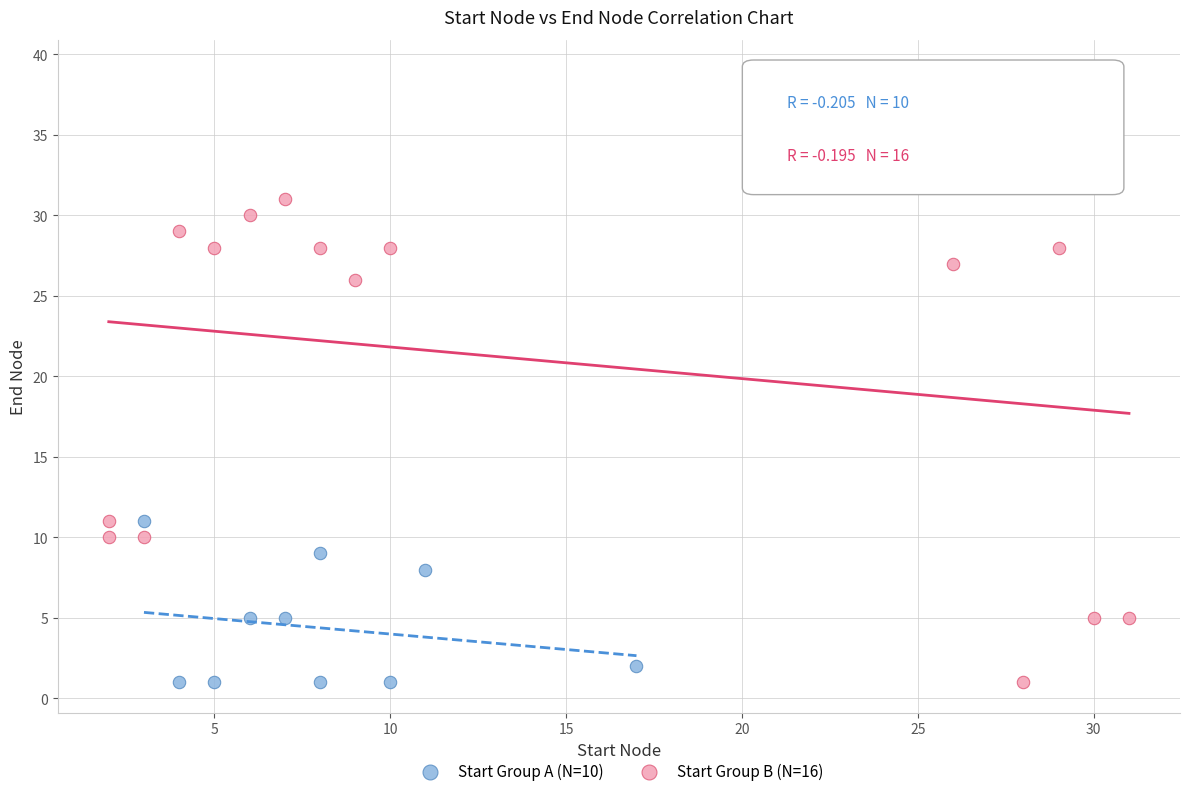

Which series contains the highest Y value?

Start Group B (N=16)